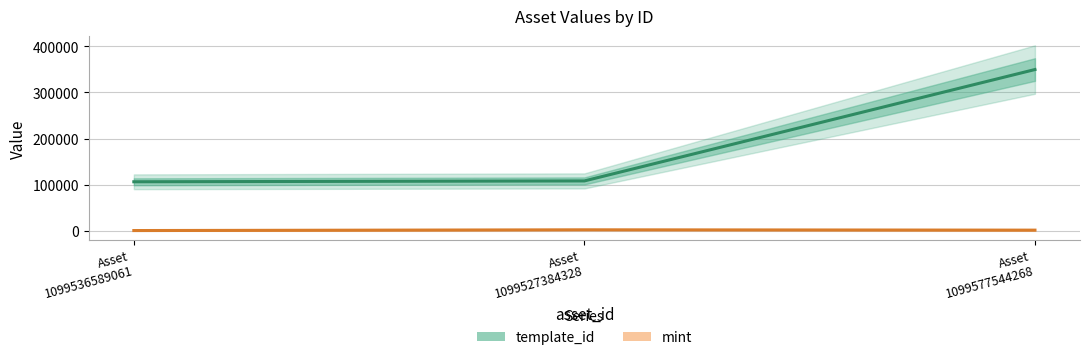

Which series has the largest total across all categories?

template_id